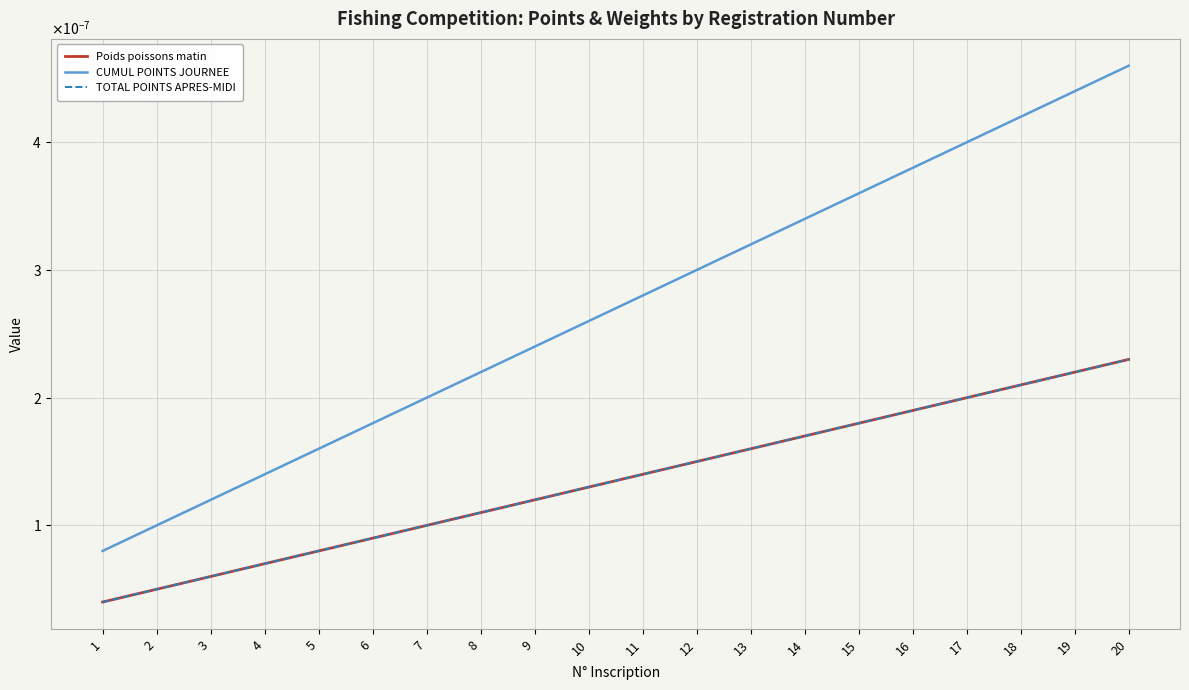

True or false: CUMUL POINTS JOURNEE has a value of 0.0 at 4.

True